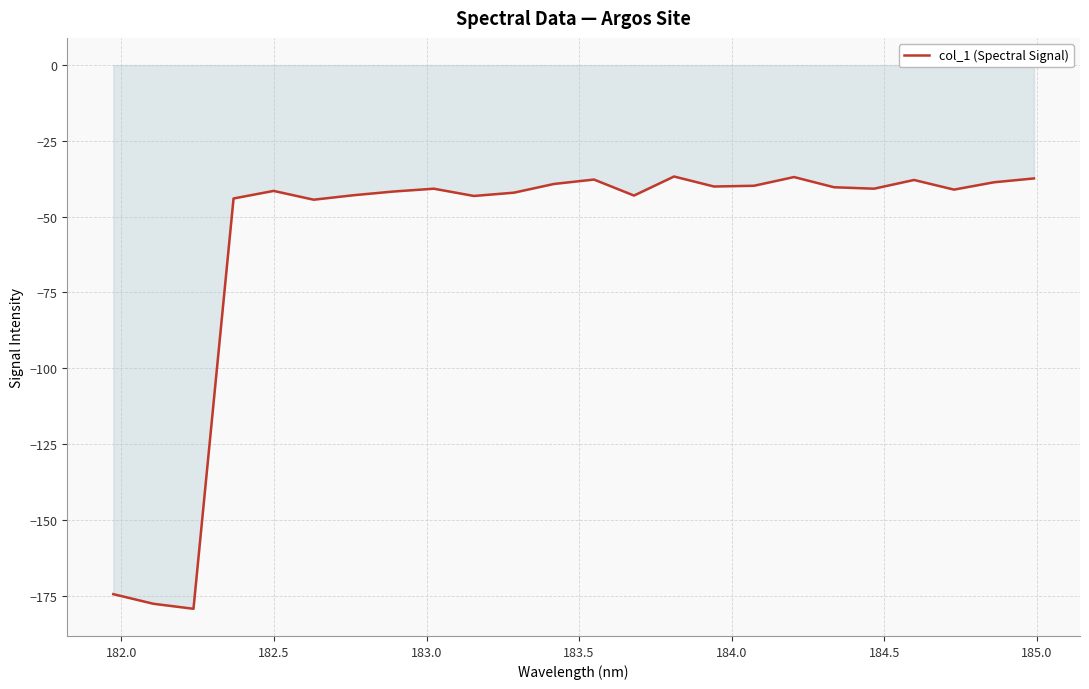

What is the minimum value shown in the chart?

-179.4